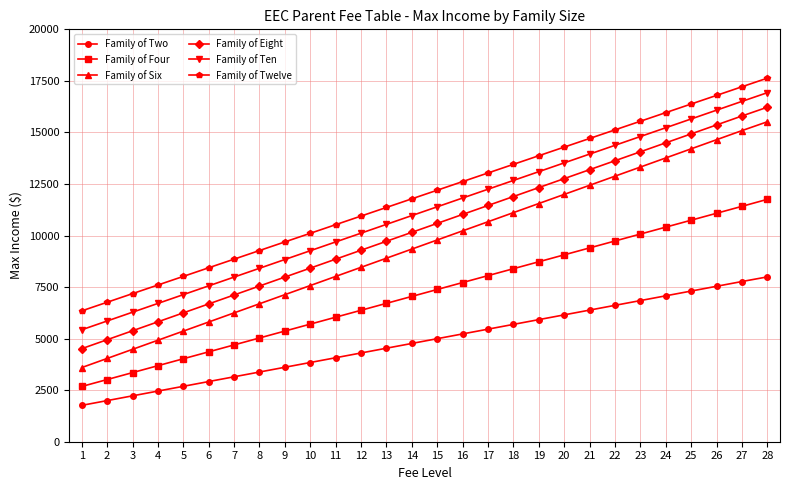

At 6, list the series in order from largest to smallest.

Family of Twelve, Family of Ten, Family of Eight, Family of Six, Family of Four, Family of Two